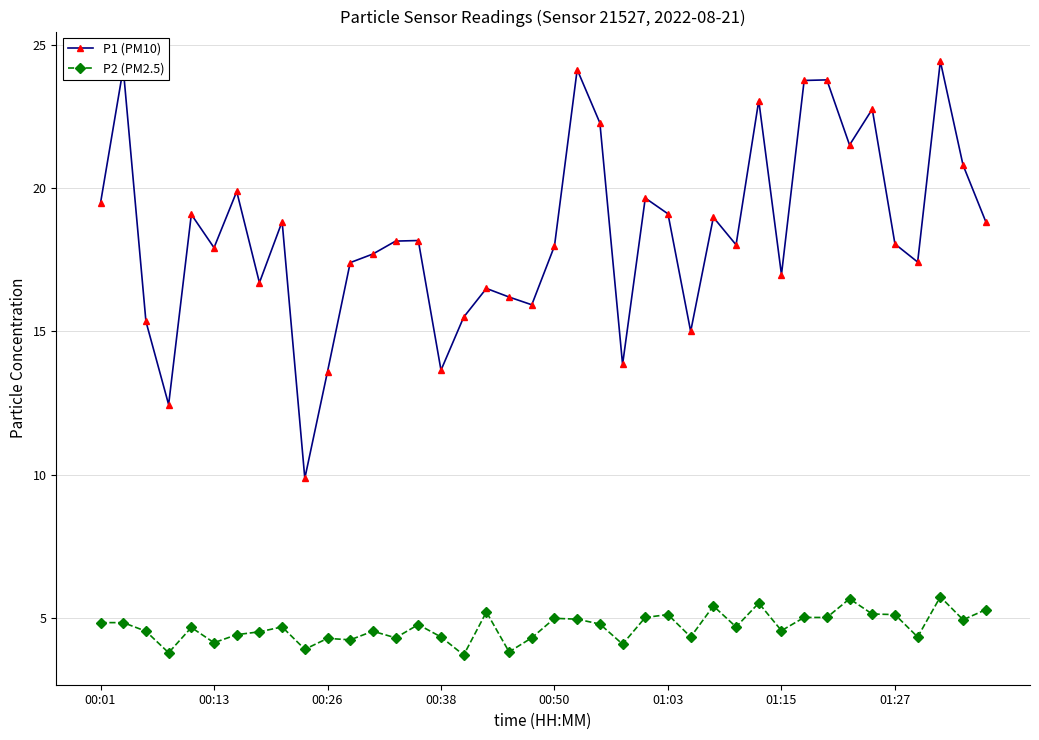

How many distinct data groups are displayed?

2